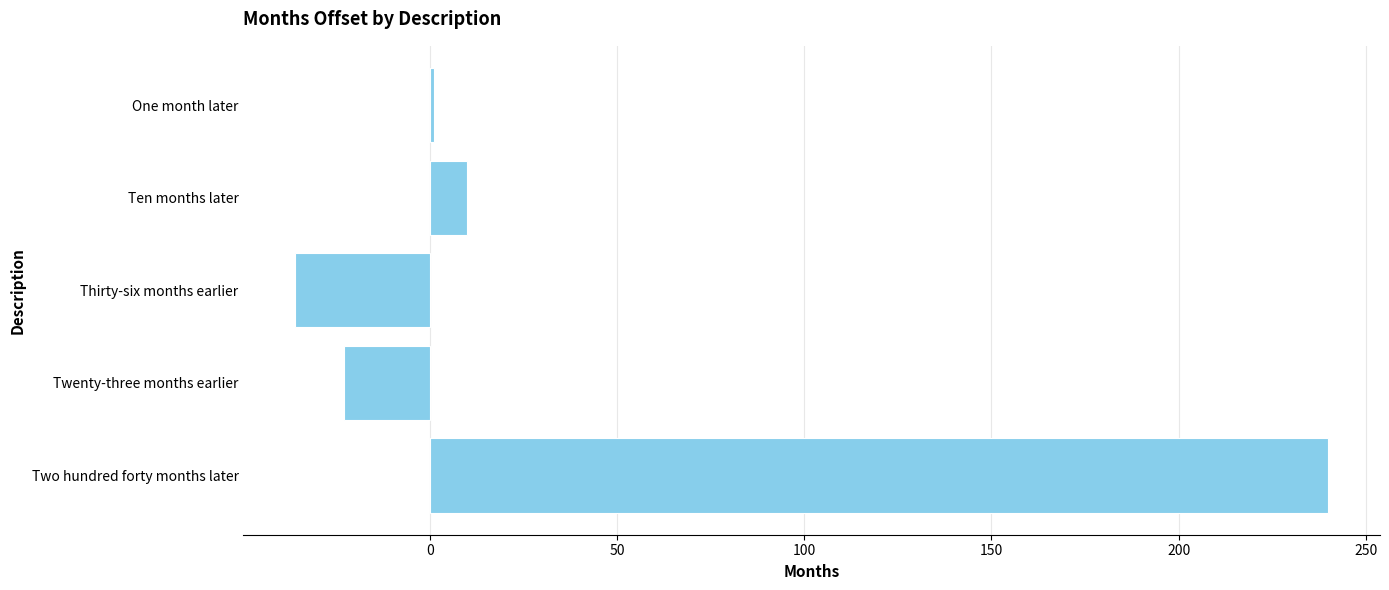

Rank the categories by value from highest to lowest.

Two hundred forty months later, Ten months later, One month later, Twenty-three months earlier, Thirty-six months earlier